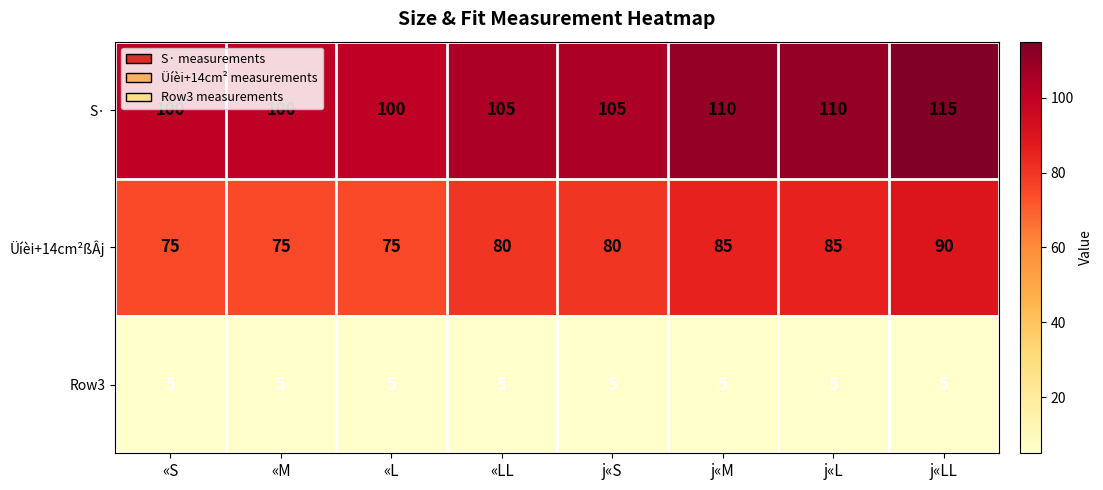

Rank the series by their maximum value, from lowest to highest.

Row3, Üíèi+14cm²ßÂj, S·